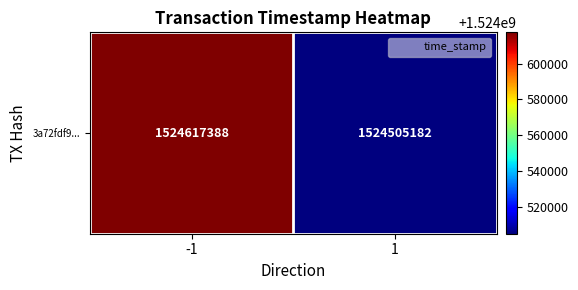

List the labels in order of value, largest first.

-1, 1